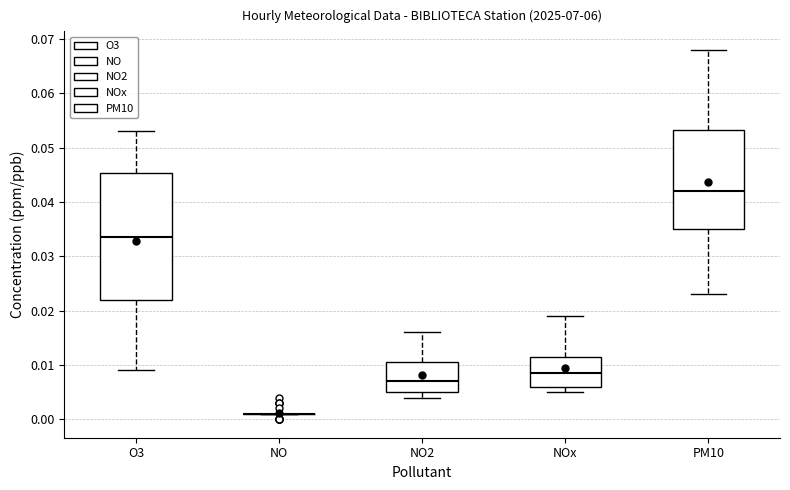

Where does the upper whisker of the box for PM10 end on the y-axis? The values are not printed on the chart, so give them approximately, as read against the axis.

0.068